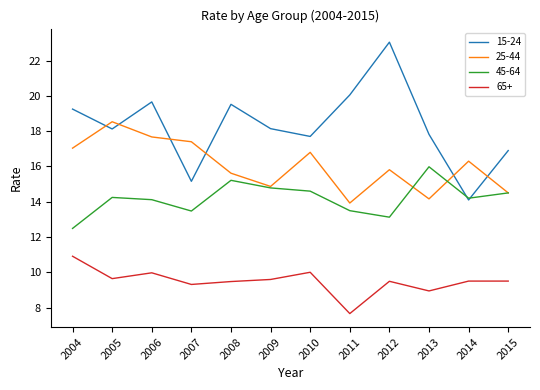

What is the difference between the maximum and minimum values in the 15-24 series?

8.9